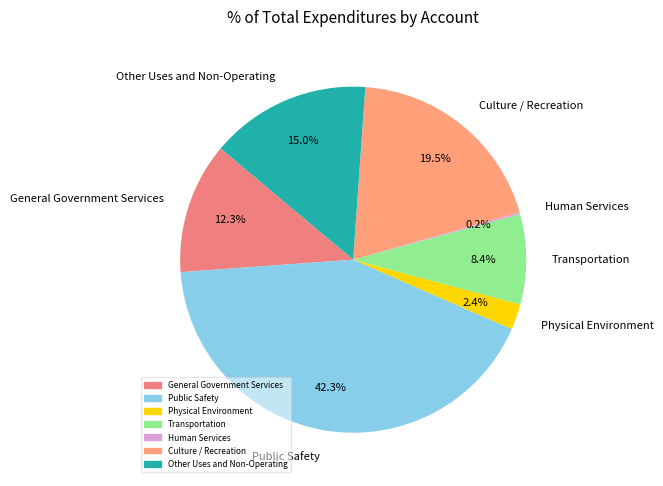

What percentage is the Transportation slice, to the nearest percent?

8%